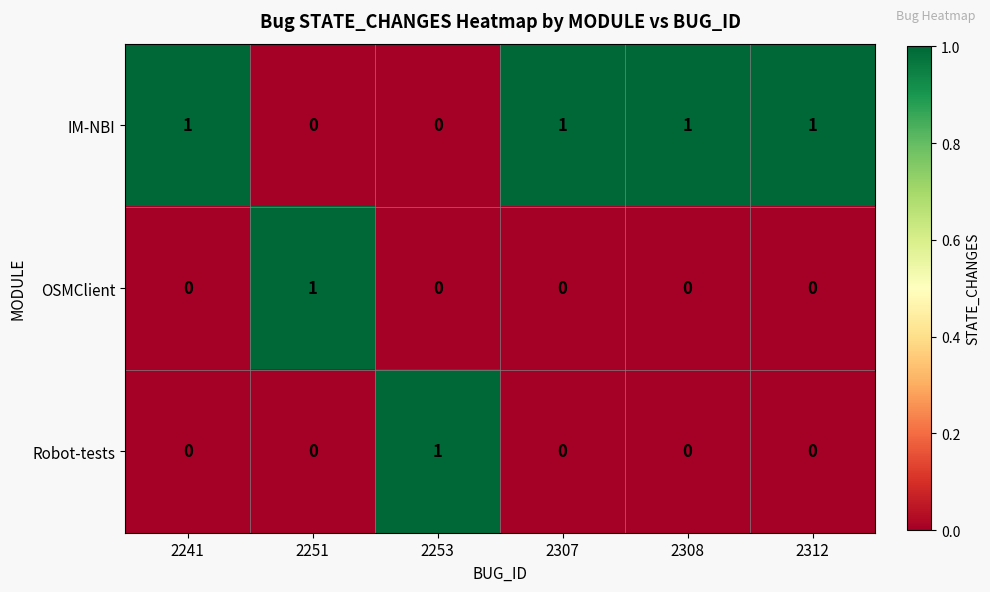

How many OSMClient values are between 0 and 1?

6